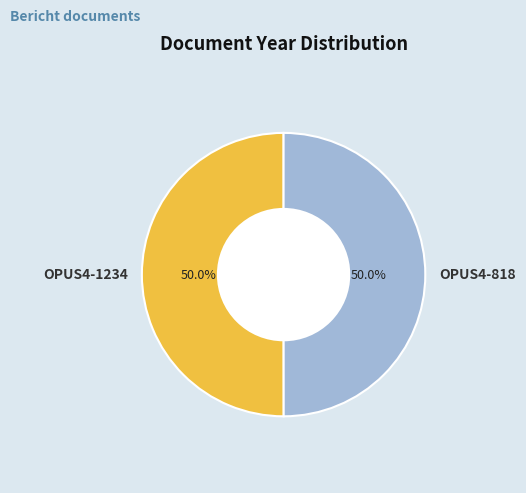

To the nearest percent, what portion does OPUS4-1234 represent?

50%